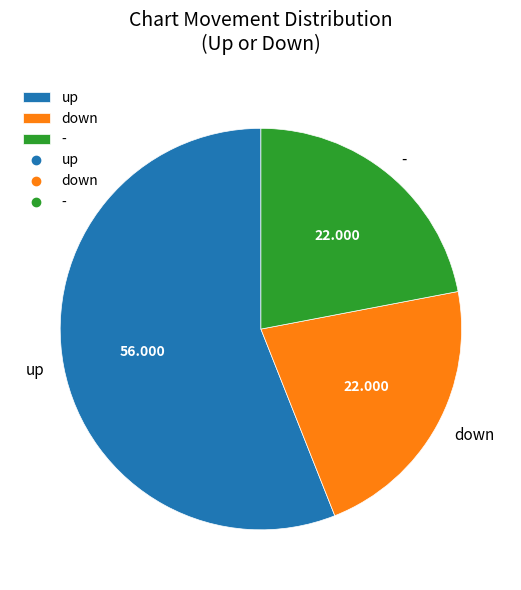

The - slice represents 31% of the pie. True or false?

False